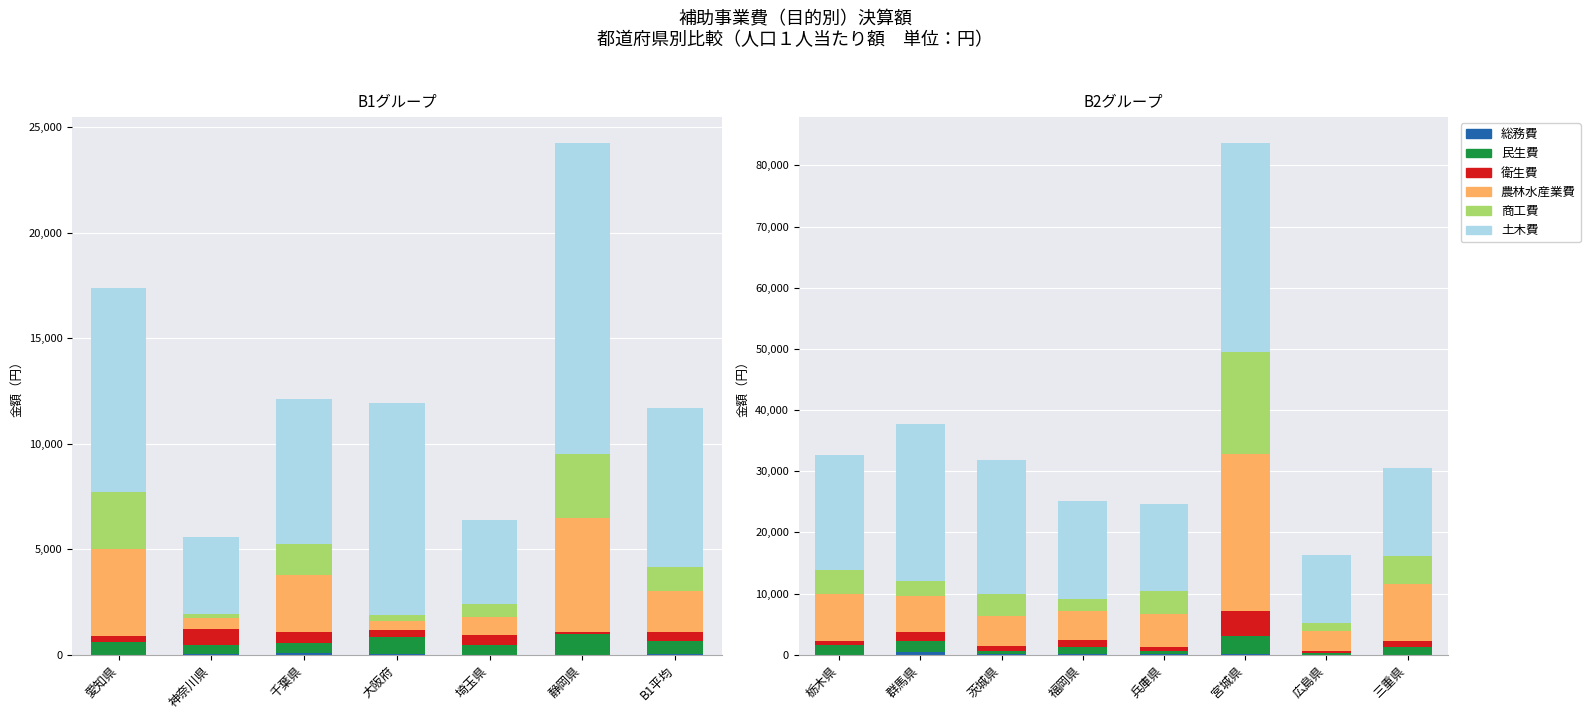

Which series has the widest spread of values?

土木費